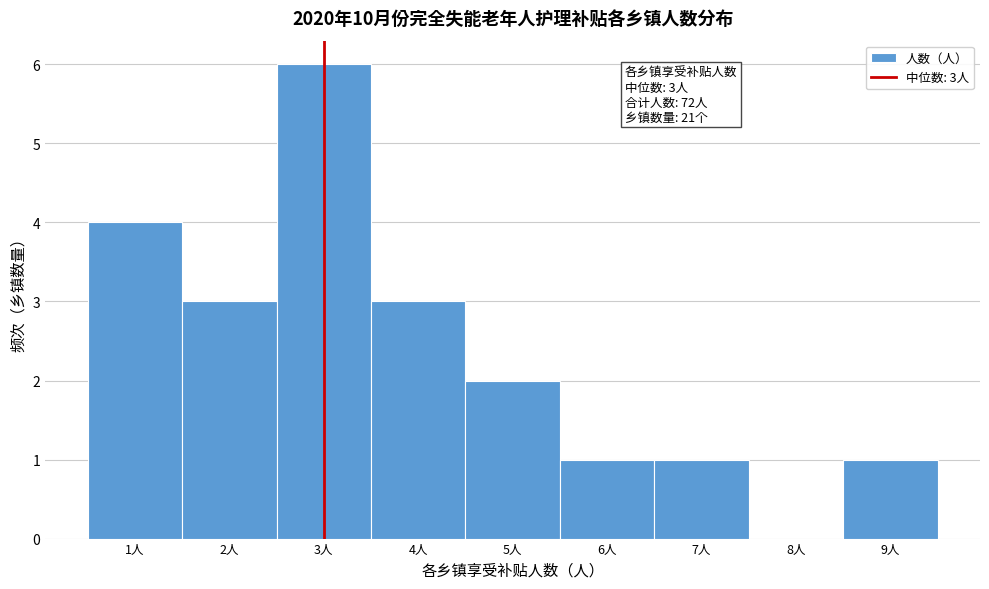

Which range on the x-axis has the tallest bar?

2.5 to 3.5